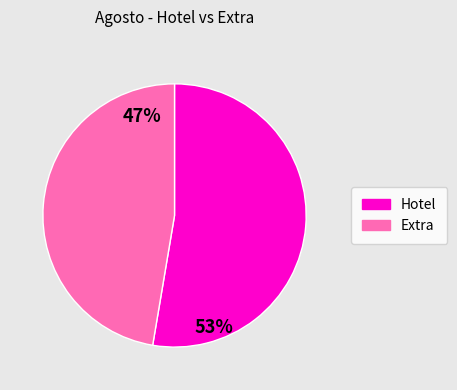

Is it true that Hotel is 43% of the pie?

False